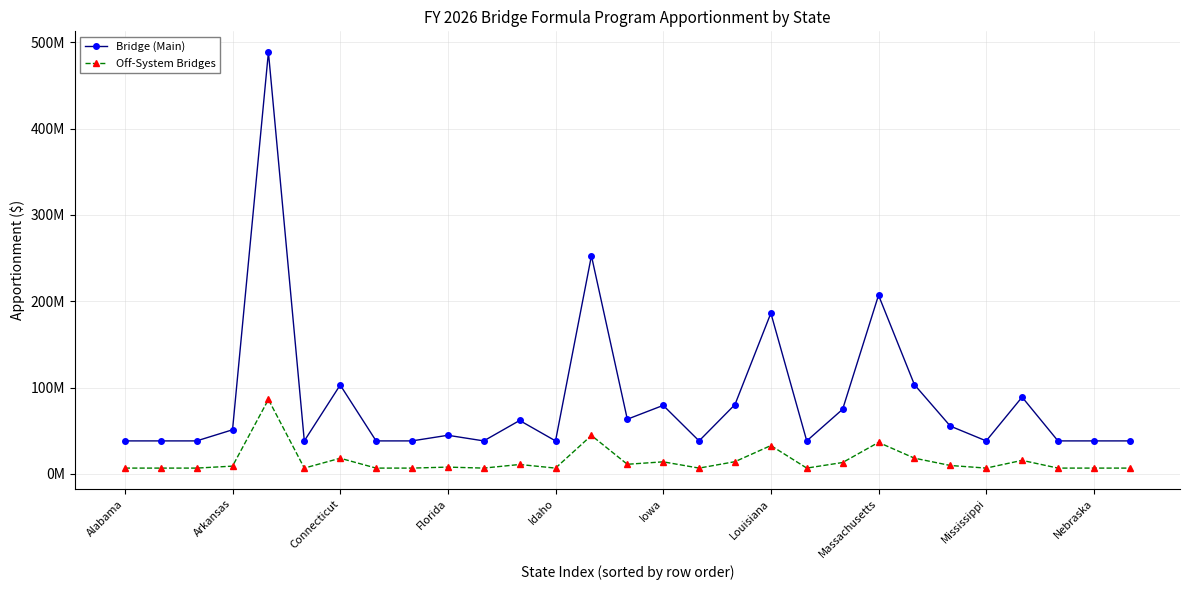

How many interior local valleys does the Off-System Bridges series have?

7